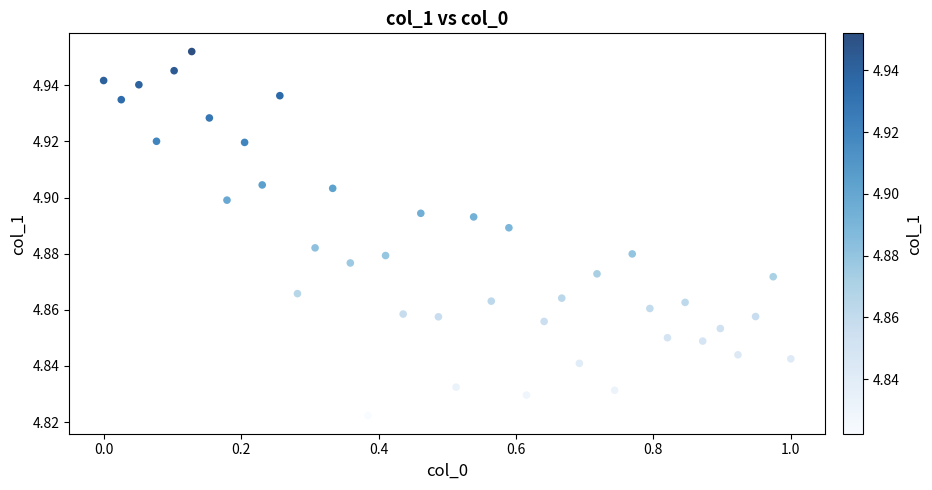

What is the range of X values (max minus min)?

1.0